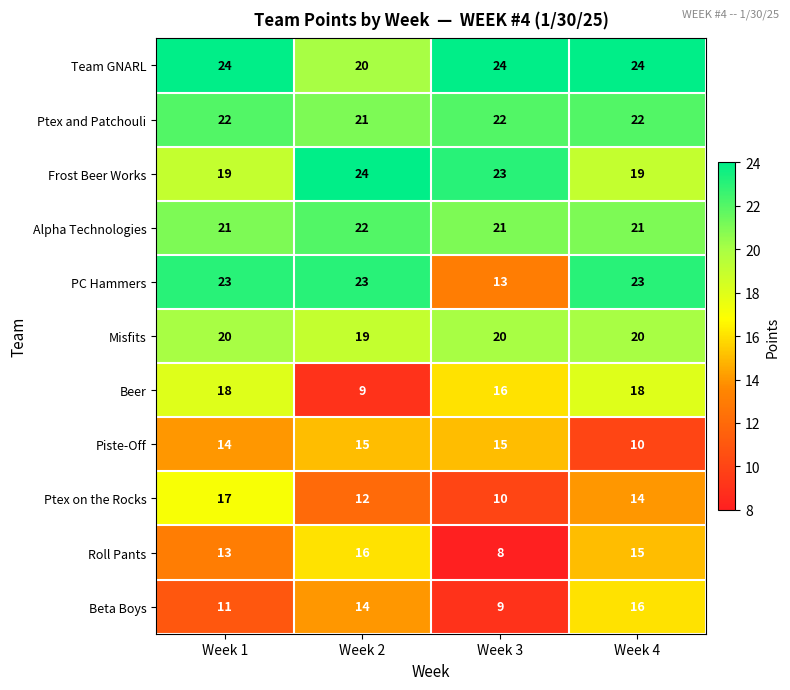

At which category does the chart reach its minimum across all series?

Week 3